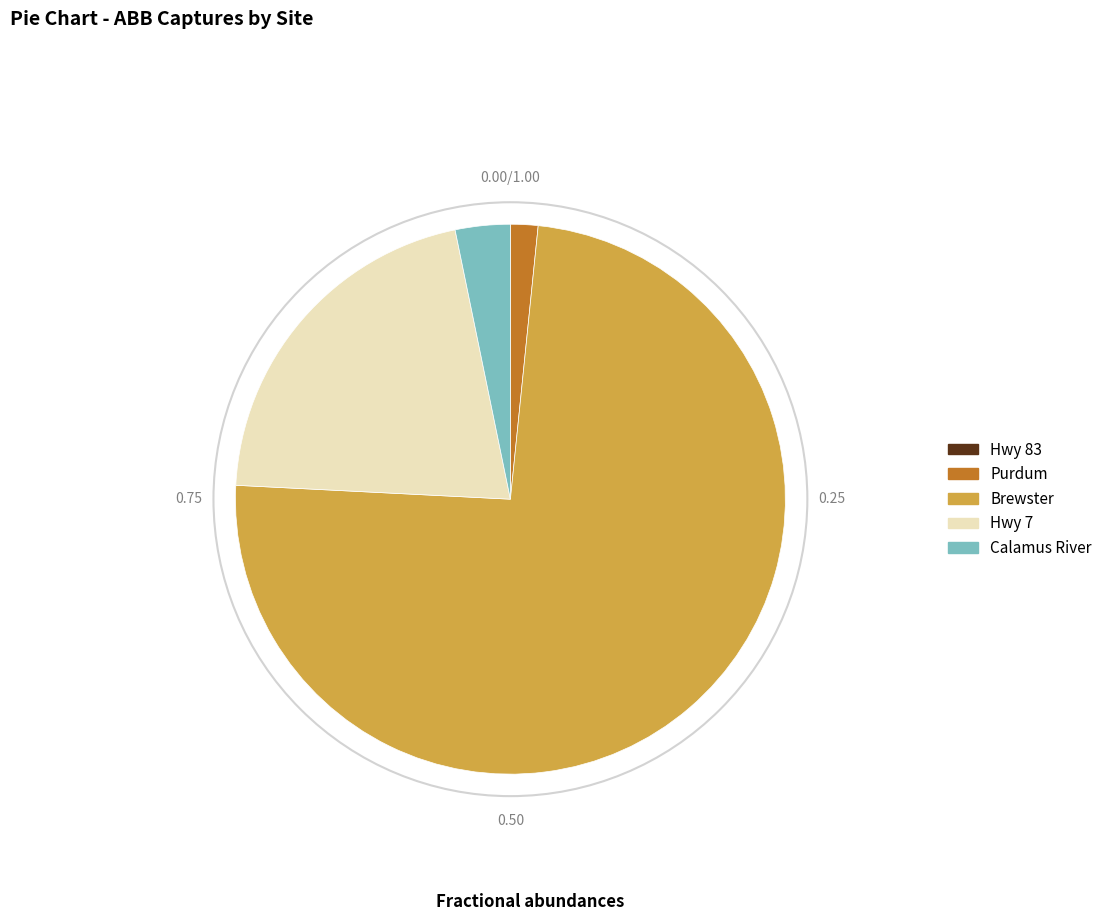

Is there any slice that represents more than half of the pie?

Yes